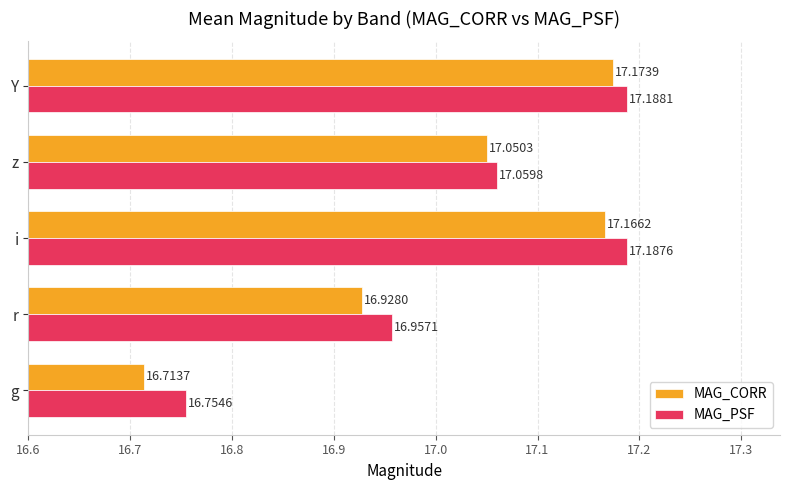

What is the maximum value shown in the chart?

17.2